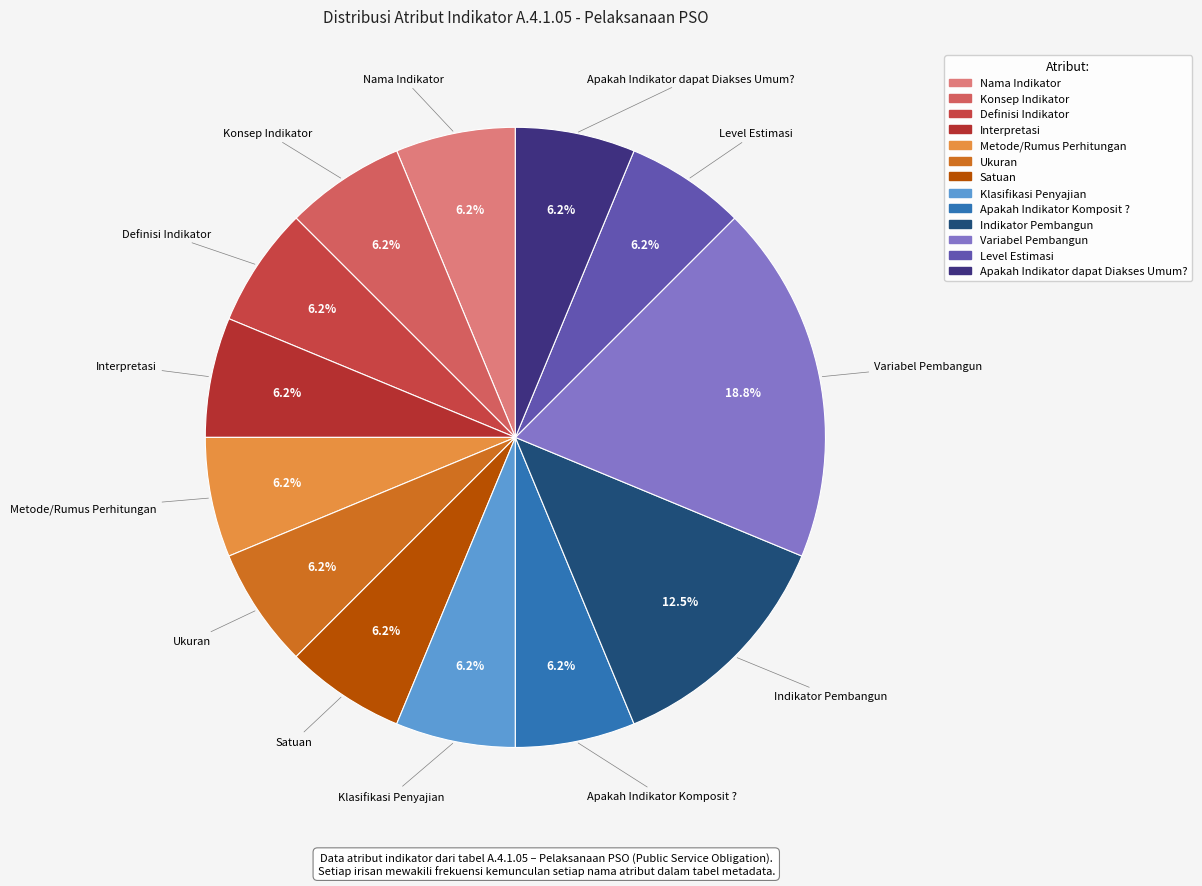

What is the ratio of the value at Variabel Pembangun to the value at Klasifikasi Penyajian?

3.0